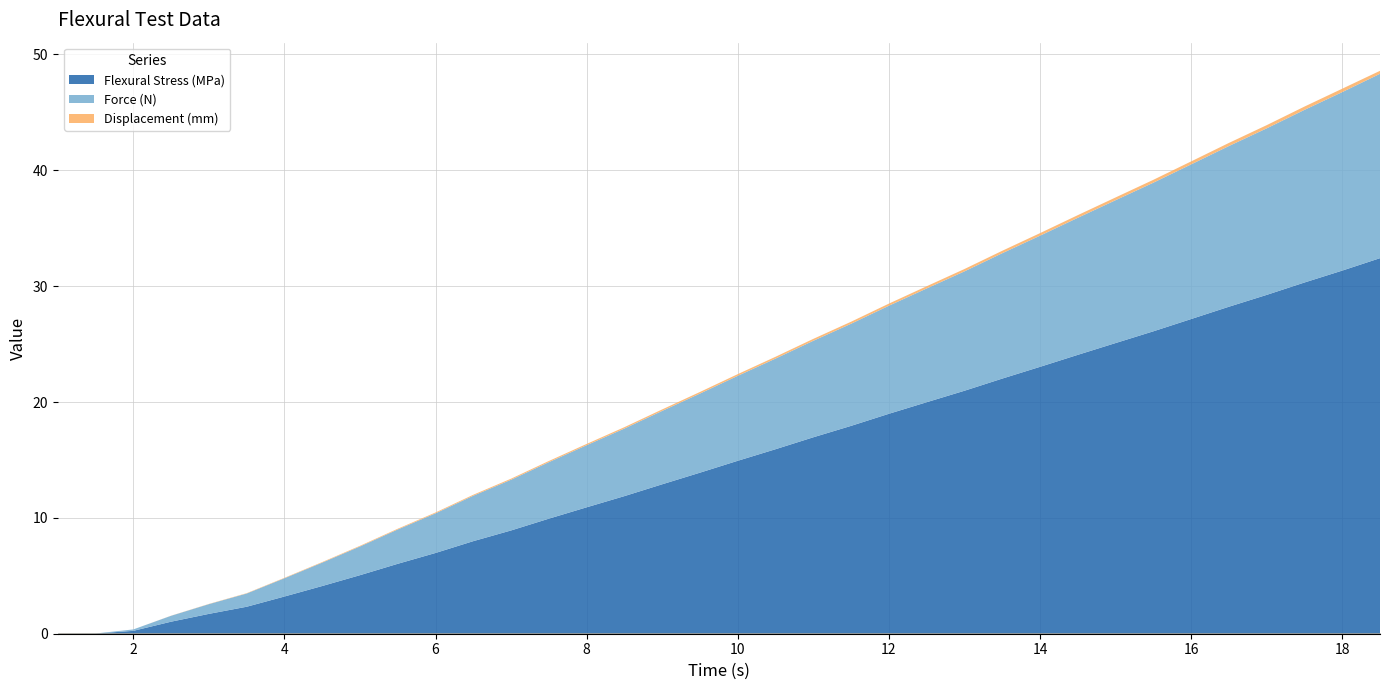

What is the sum of the Displacement (mm) values at 6.5 and 2.5?

0.1